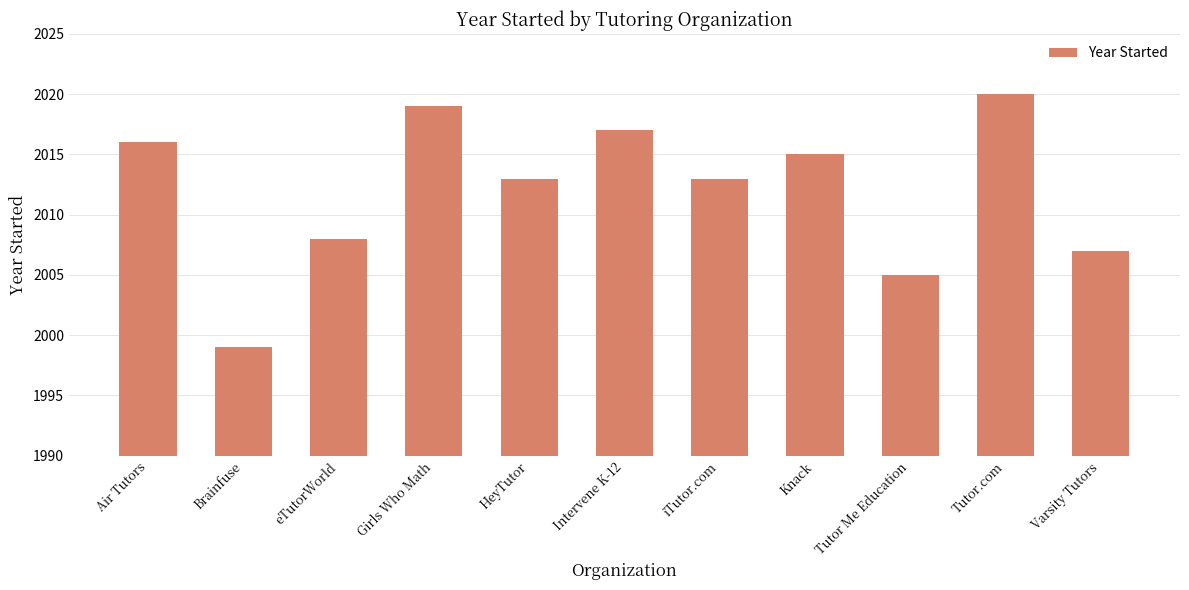

Which has a higher value, Air Tutors or Varsity Tutors?

Air Tutors